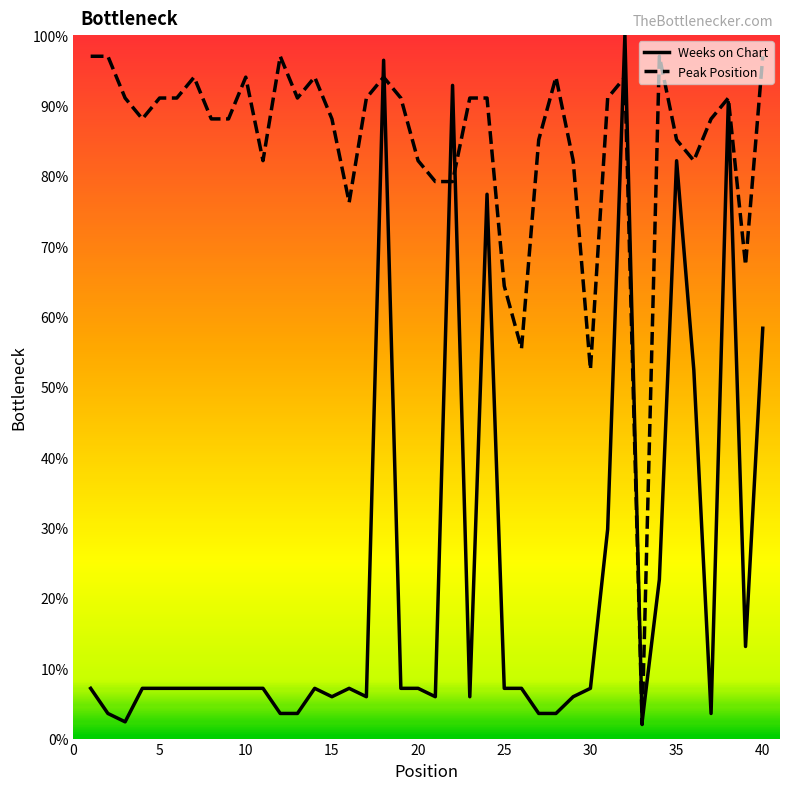

Which series has the largest total across all categories?

Peak Position